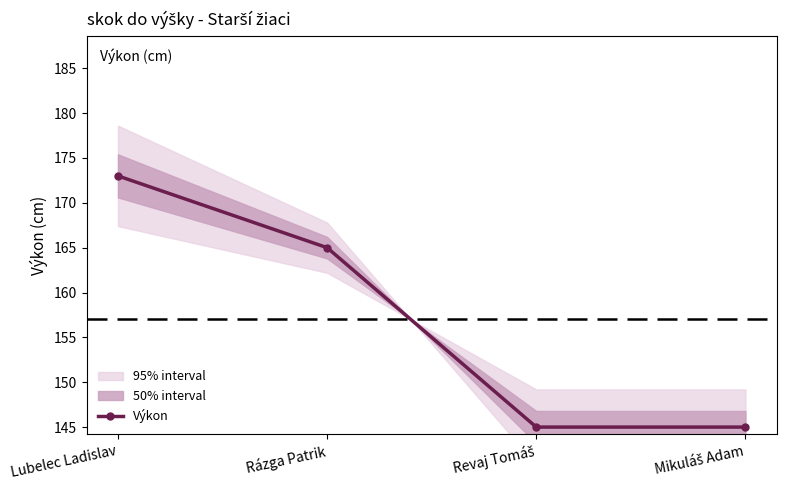

At which label is the value closest to 159?

Rázga Patrik